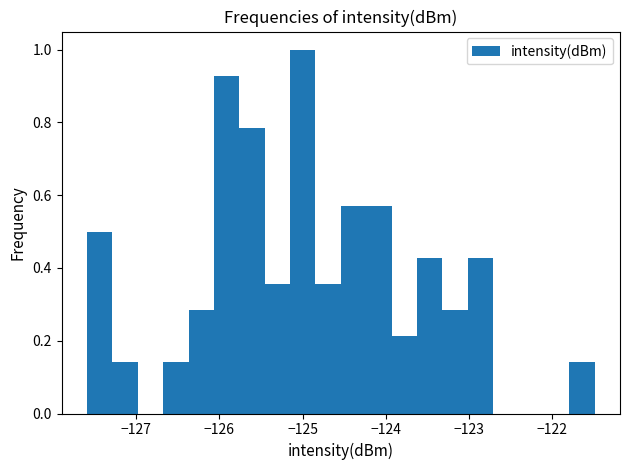

Around what value on the x-axis is the tallest bar? Give the approximate position of its centre, as read against the axis.

-125.0